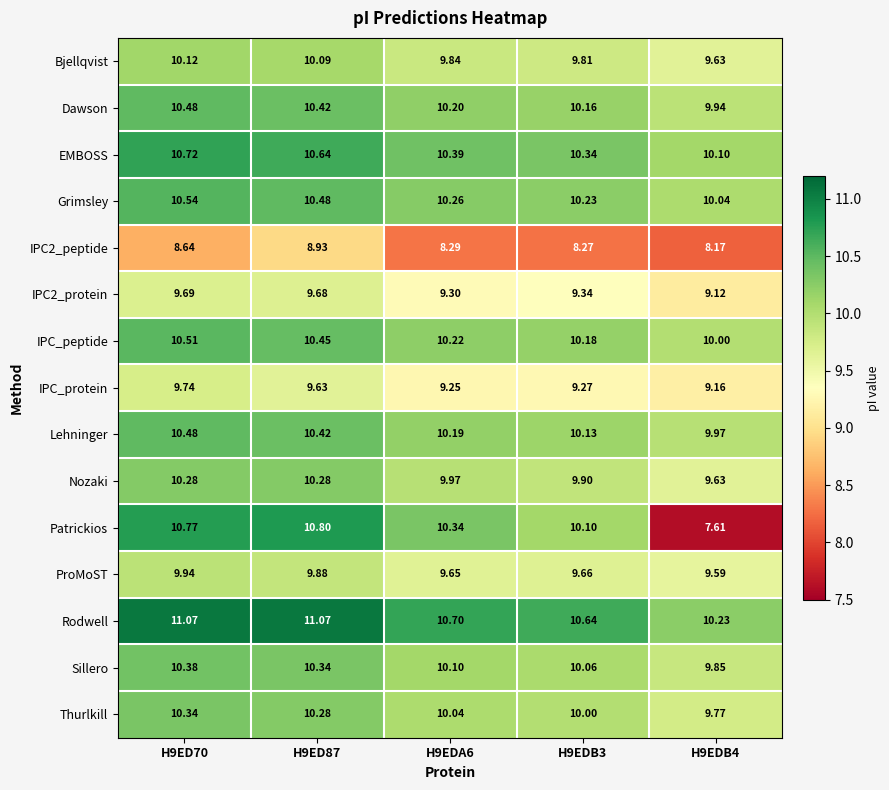

Which series has the largest total across all categories?

Rodwell